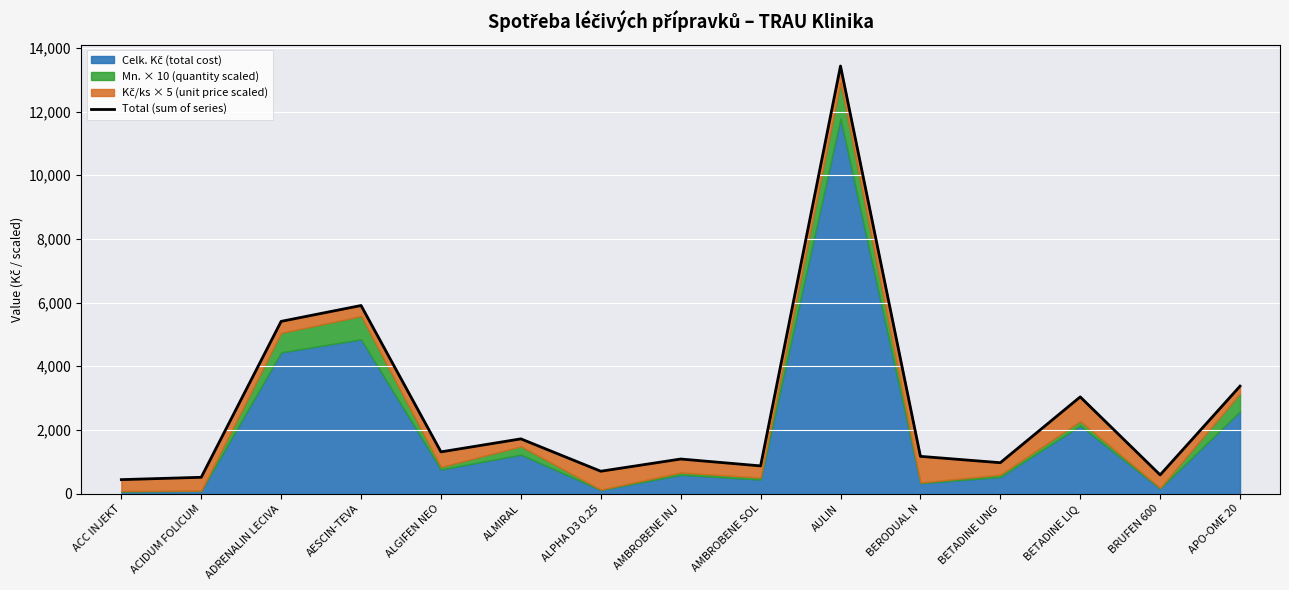

Between APO-OME 20 and BRUFEN 600, which is larger?

APO-OME 20